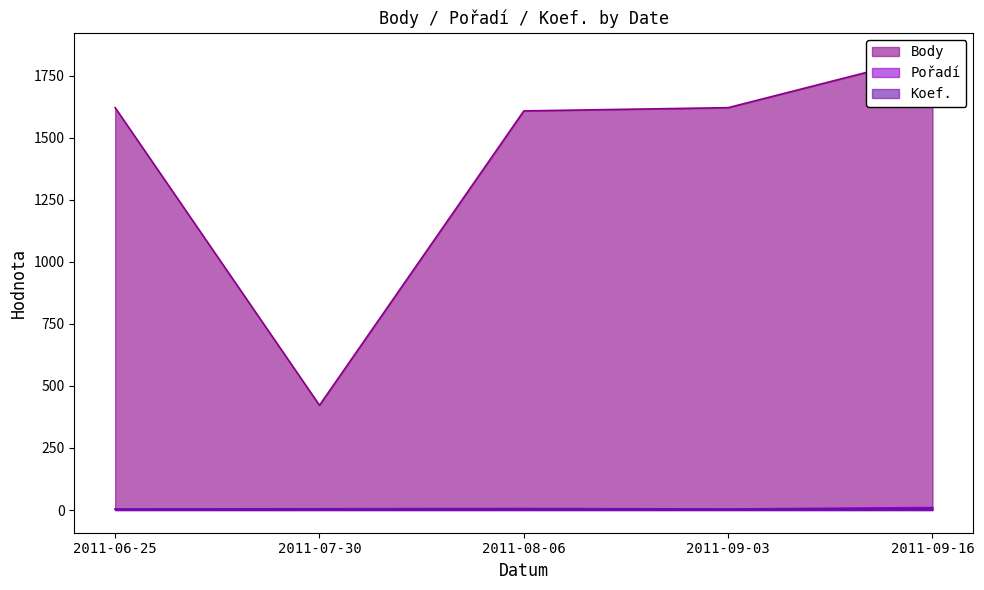

Reading right to left, transcribe all the data shown in this chart.

Body: 2011-09-16=1831	2011-09-03=1621	2011-08-06=1608	2011-07-30=422	2011-06-25=1621
Pořadí: 2011-09-16=10	2011-09-03=4	2011-08-06=6	2011-07-30=5	2011-06-25=4
Koef.: 2011-09-16=6	2011-09-03=3	2011-08-06=4	2011-07-30=3	2011-06-25=3